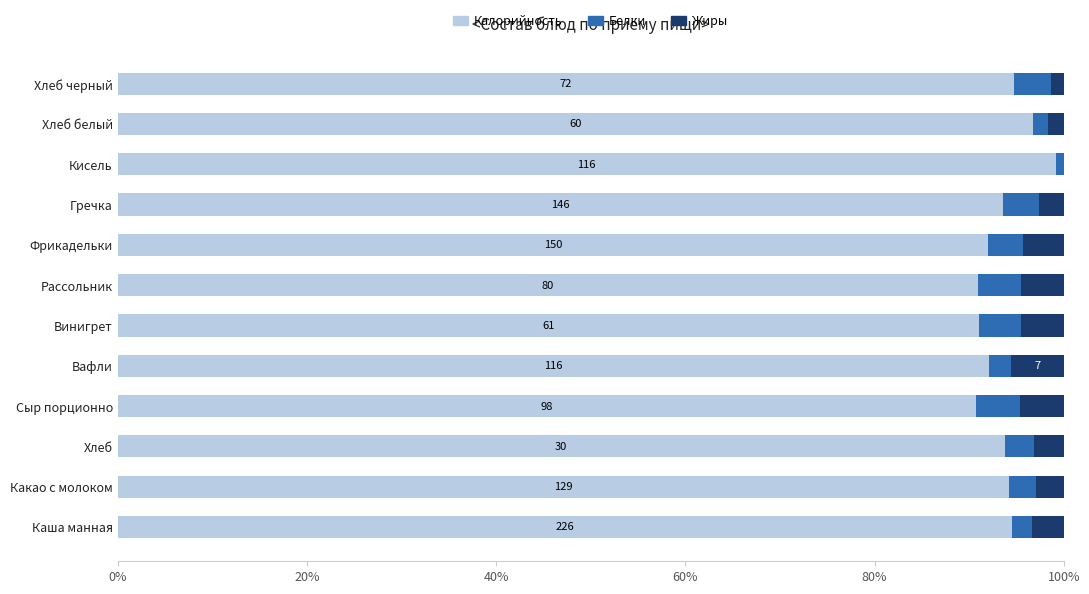

What is the total value across all series at Рассольник?

100.0